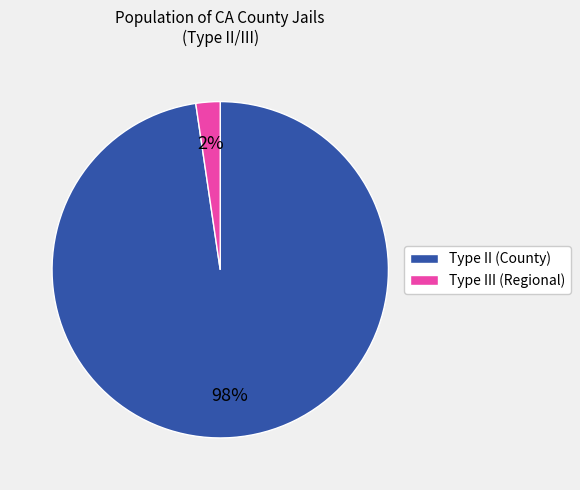

Is there any slice that represents more than half of the pie?

Yes